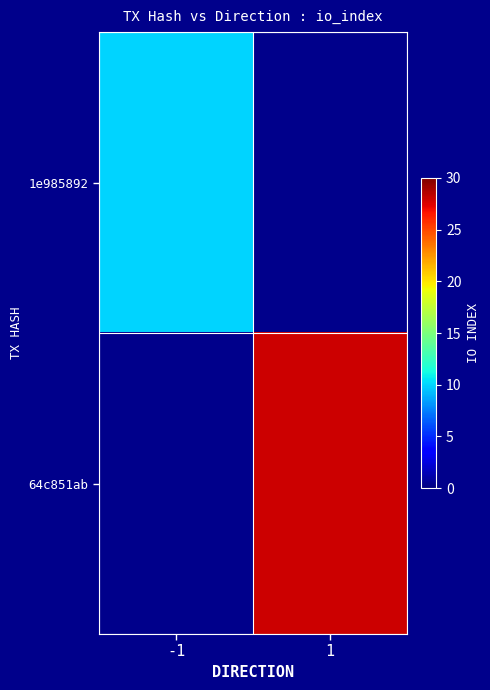

What is the maximum value shown in the chart?

28.0